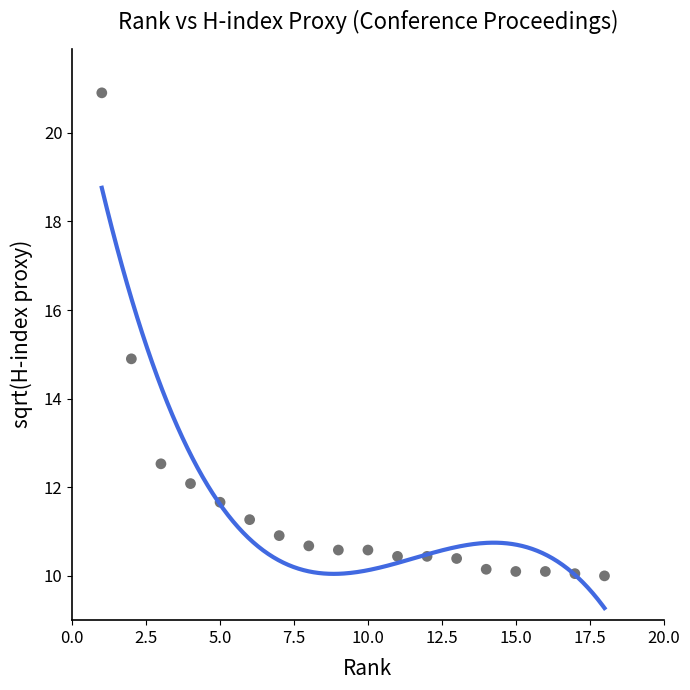

What is the range of X values (max minus min)?

17.0